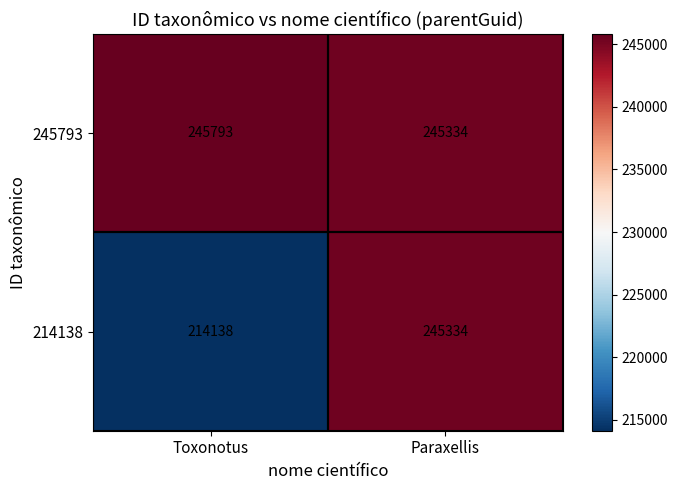

Rank the series by their average value, from highest to lowest.

245793, 214138